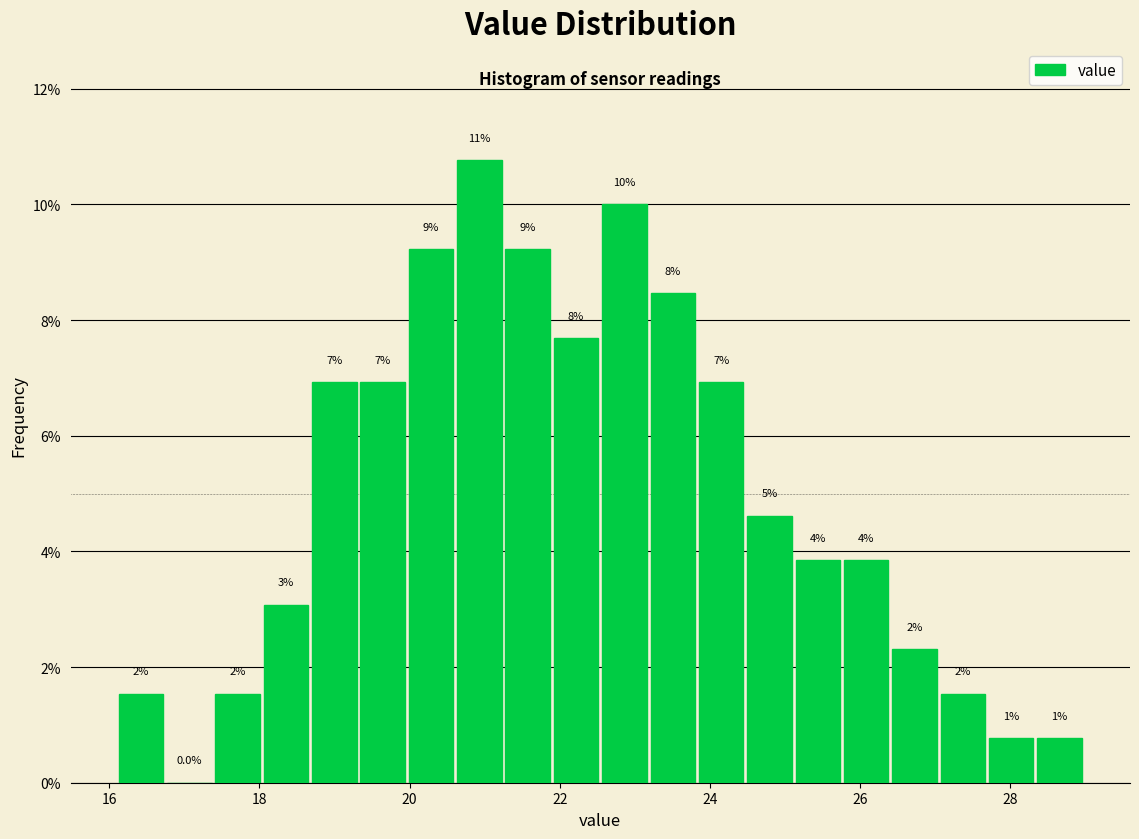

Read against the x-axis, roughly where is the centre of the tallest bar?

21.0